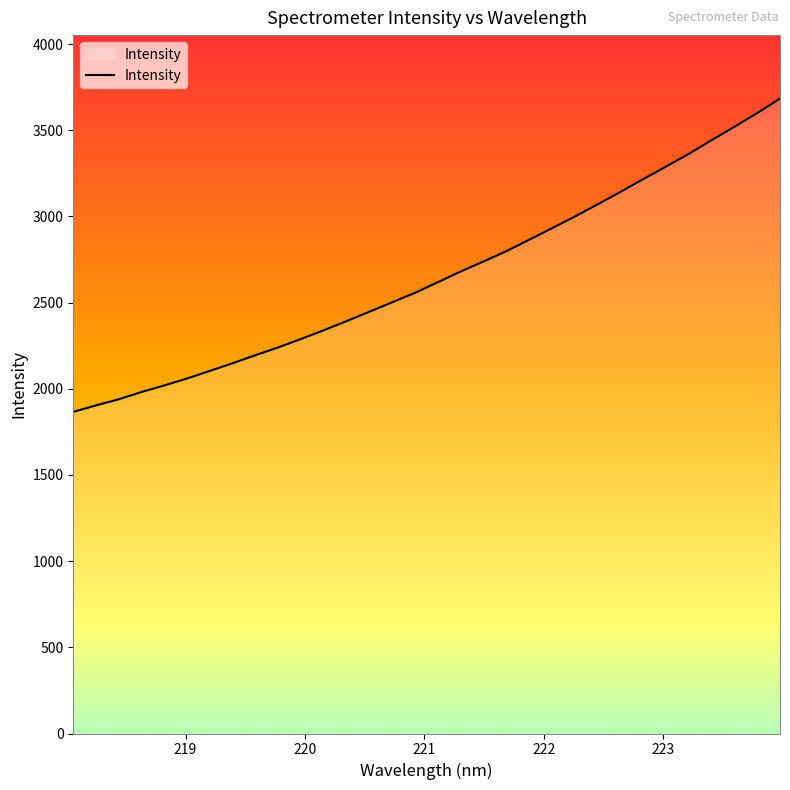

What is the difference between the maximum and minimum values?

1817.4